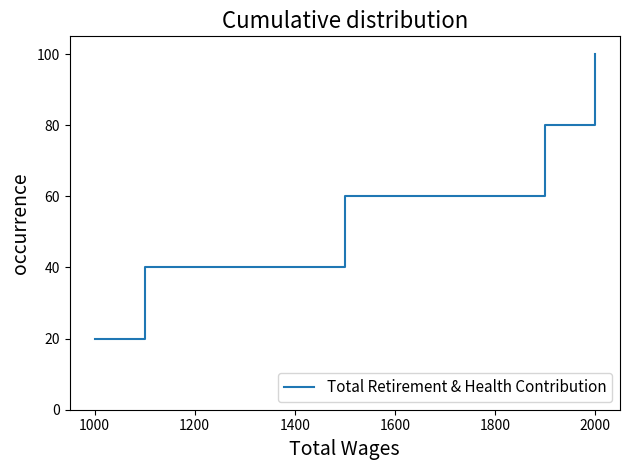

What is the greatest value displayed?

100